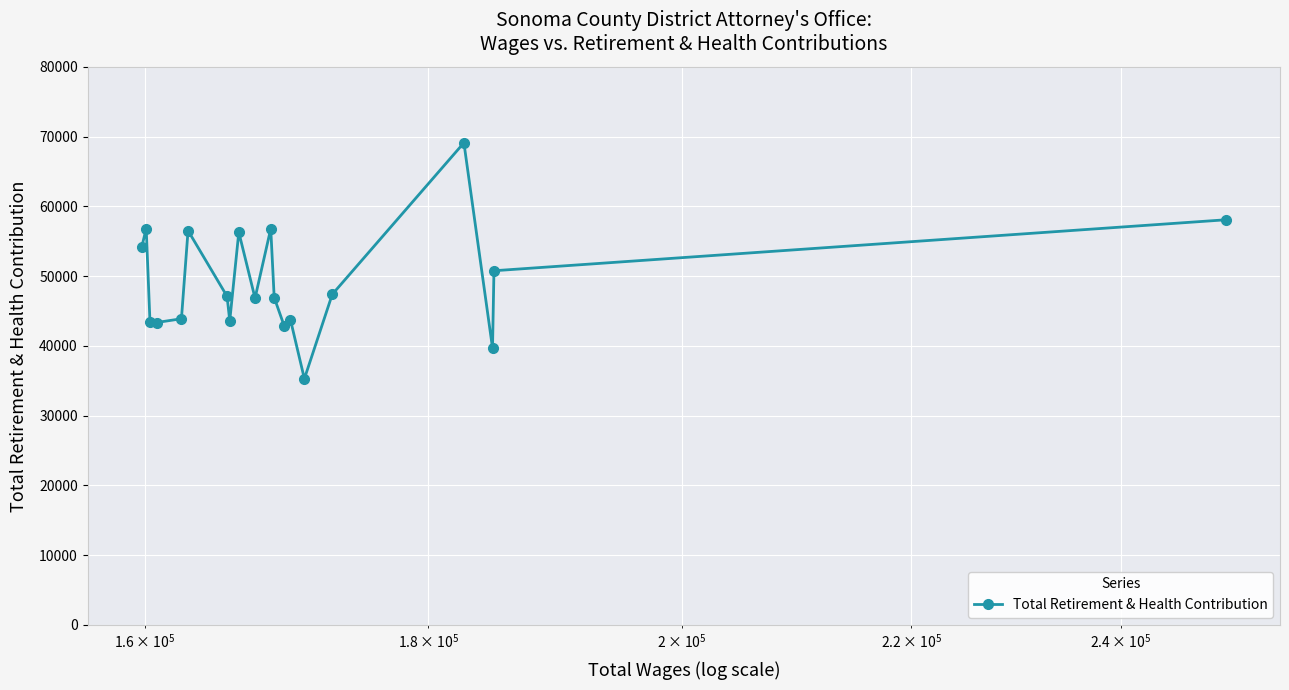

How many distinct data groups are displayed?

1